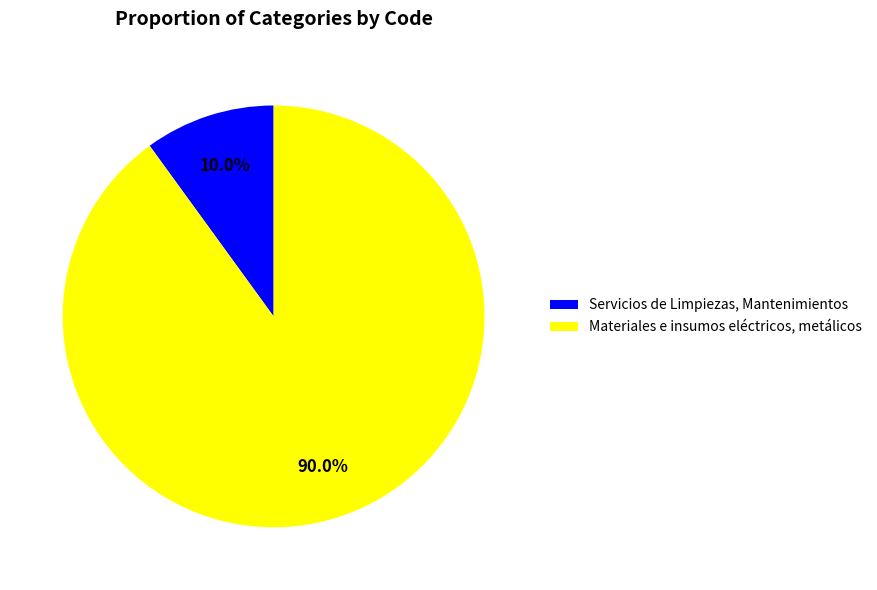

Is Servicios de Limpiezas, Mantenimientos the majority of the pie?

No